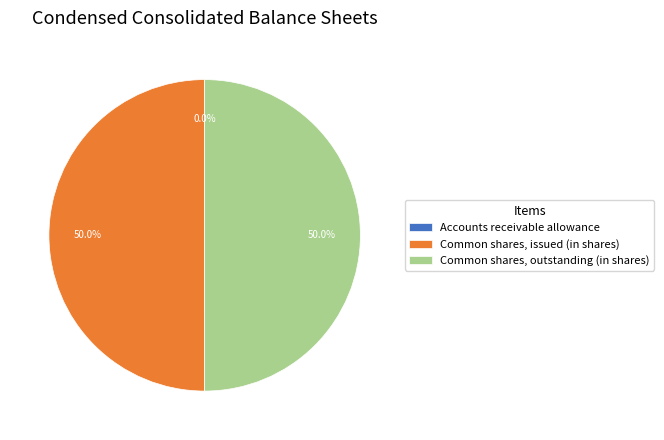

What portion of the pie excludes Common shares, outstanding (in shares)?

50.0%